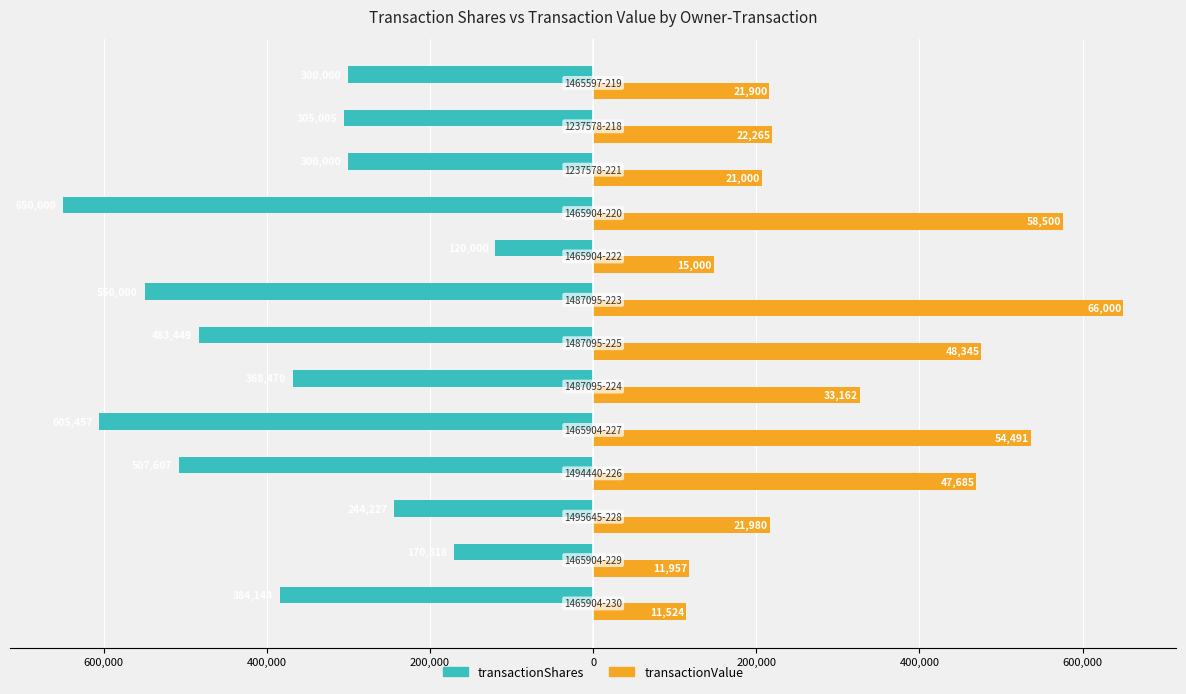

What are all the series names shown in the legend?

transactionShares, transactionValue